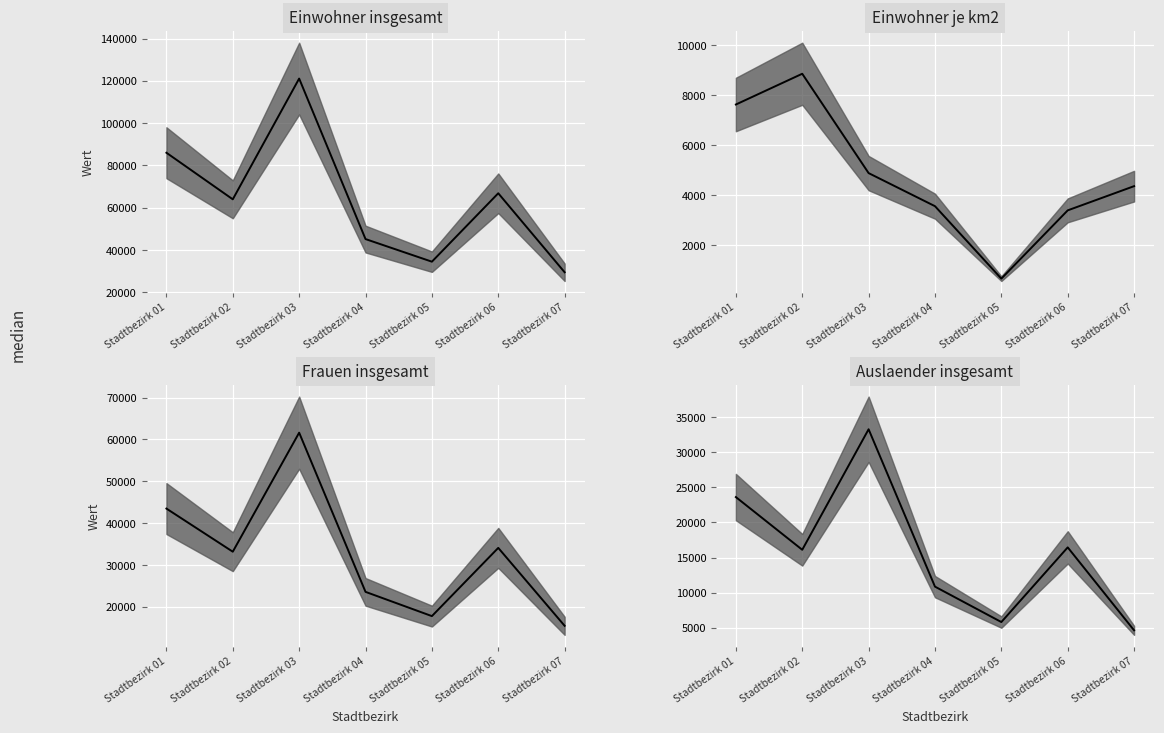

True or false: Auslaender insgesamt and Frauen insgesamt intersect in this chart.

False